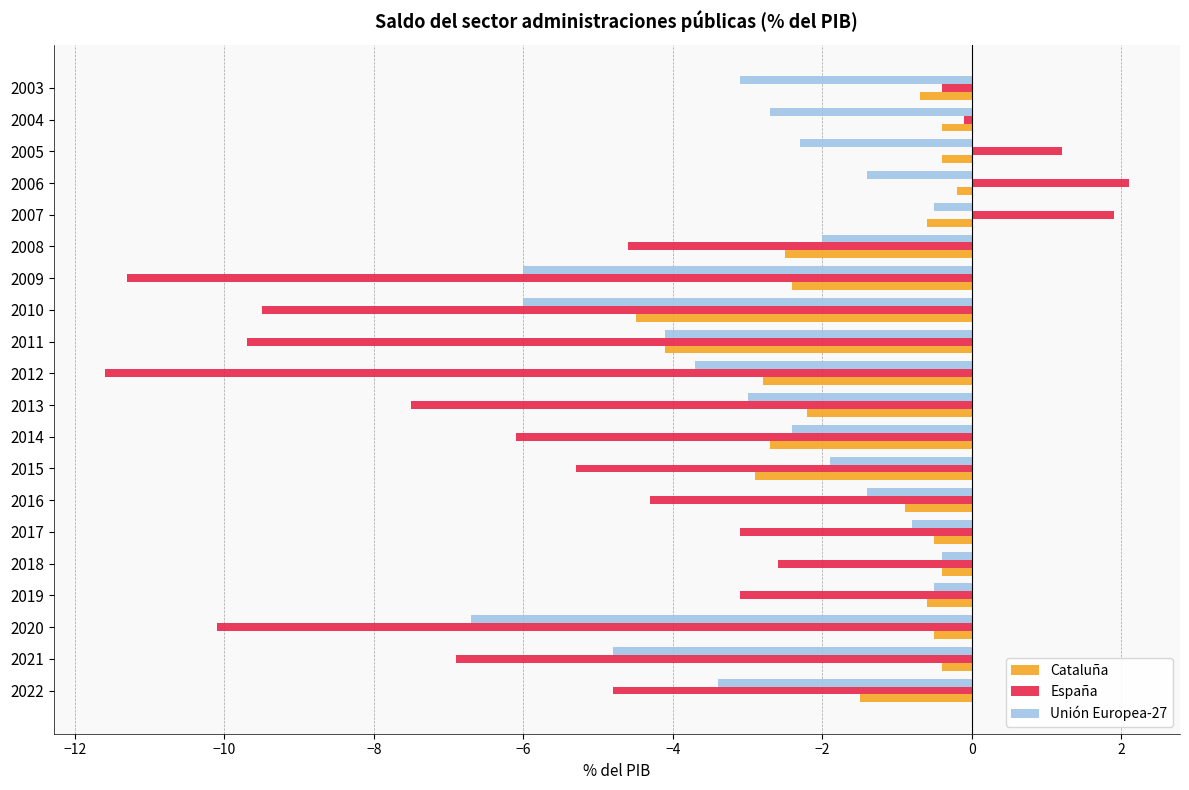

Which series has the widest spread of values?

España